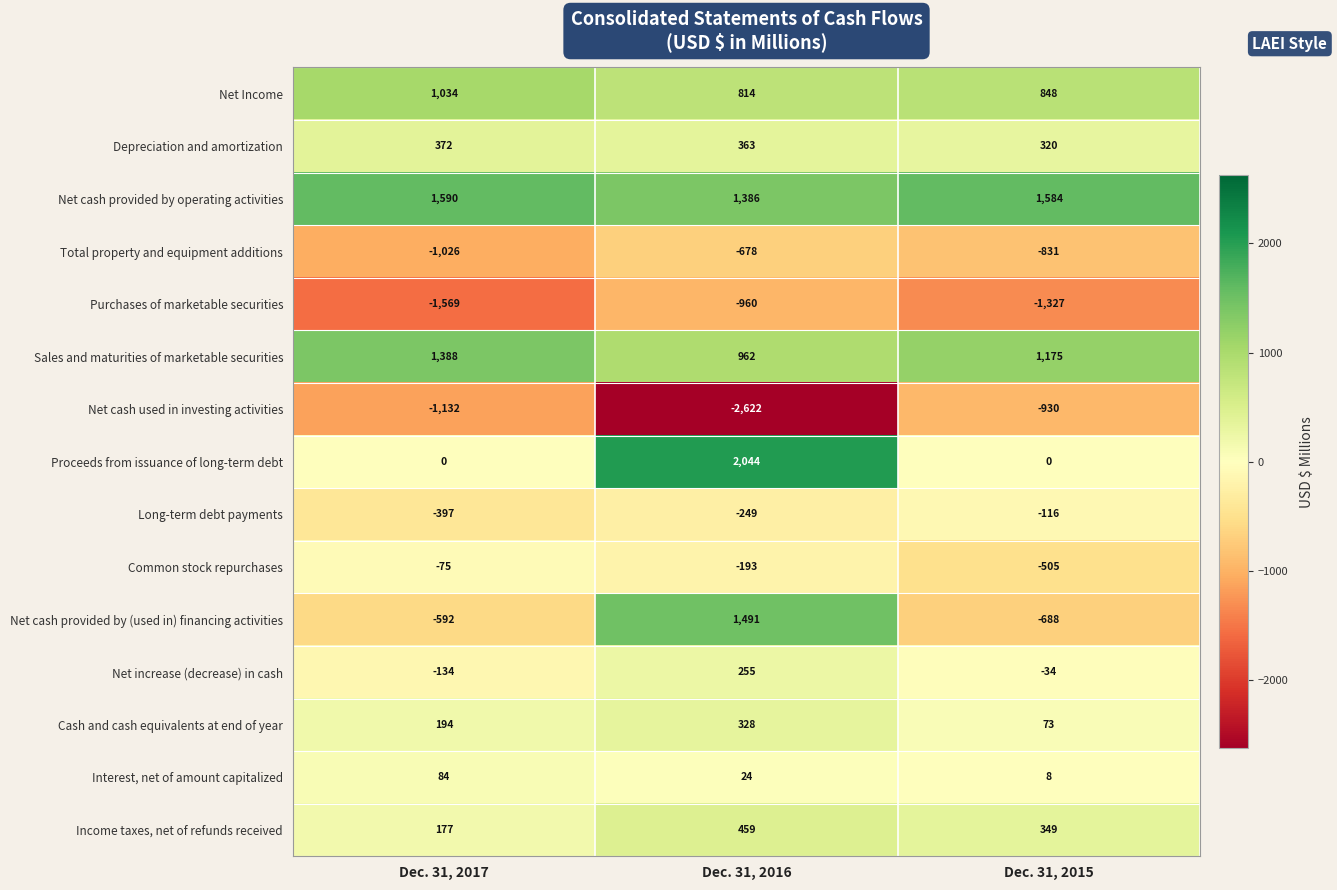

How many data points does each series have?

3